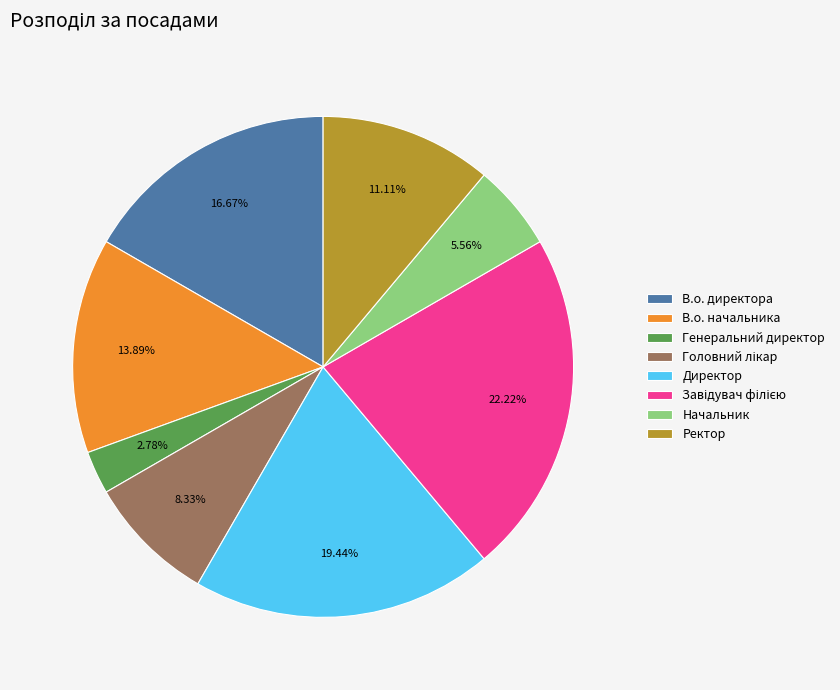

Between В.о. начальника and Директор, which is larger?

Директор